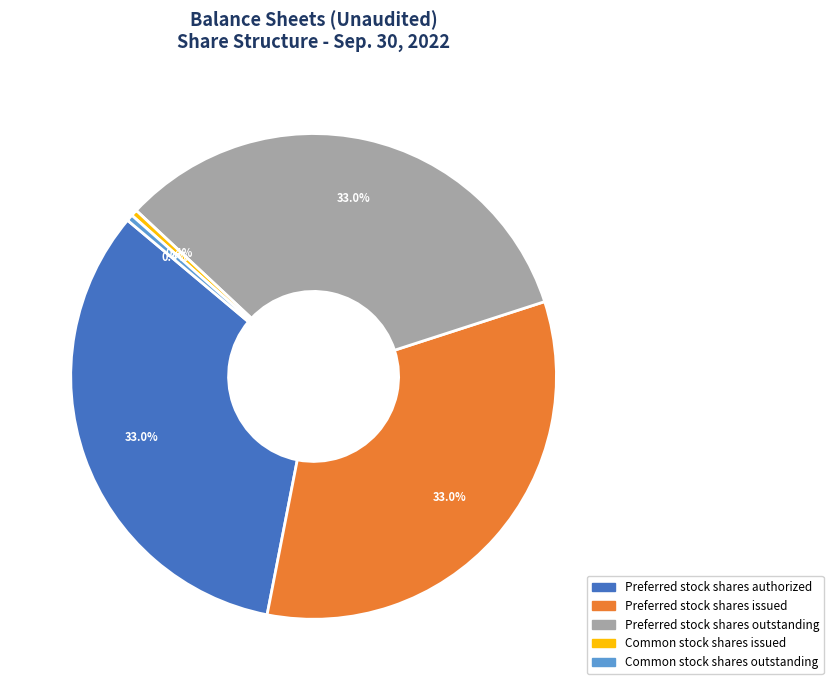

Approximately how many times larger is the value at Preferred stock shares issued compared to Common stock shares issued?

76.8